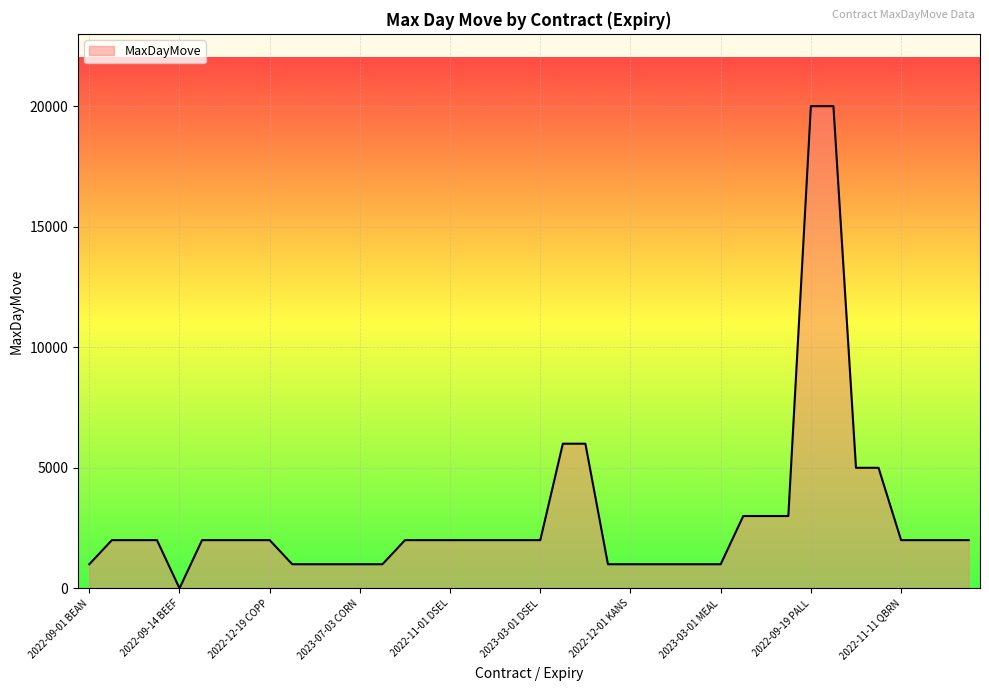

What is the difference between the maximum and minimum values?

19998